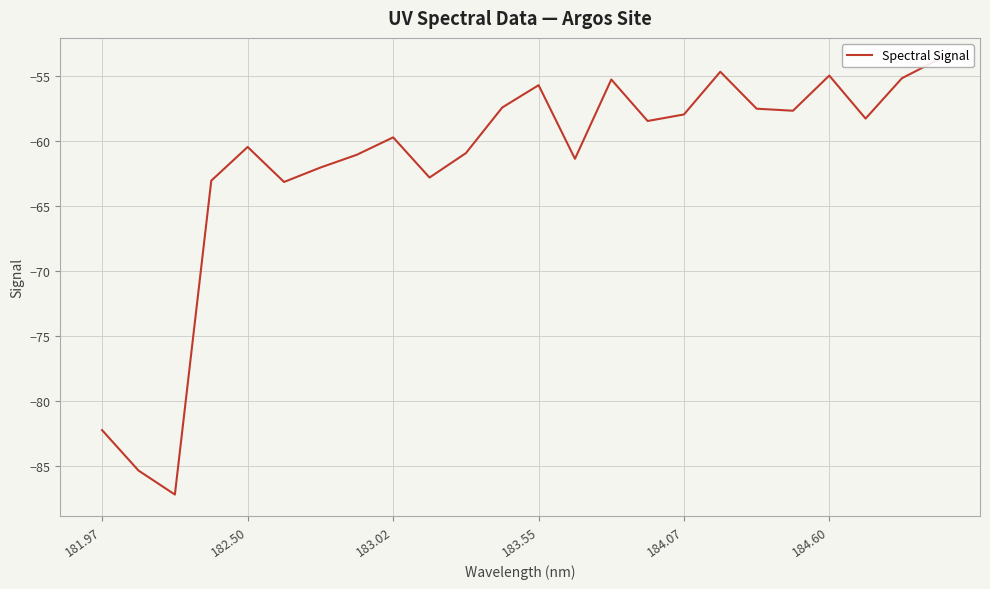

Reading left to right, transcribe all the data shown in this chart.

-82.2	-85.3	-87.2	-63.0	-60.4	-63.1	-62.0	-61.0	-59.7	-62.8	-60.9	-57.4	-55.7	-61.3	-55.2	-58.4	-57.9	-54.6	-57.5	-57.6	-54.9	-58.2	-55.1	-53.7